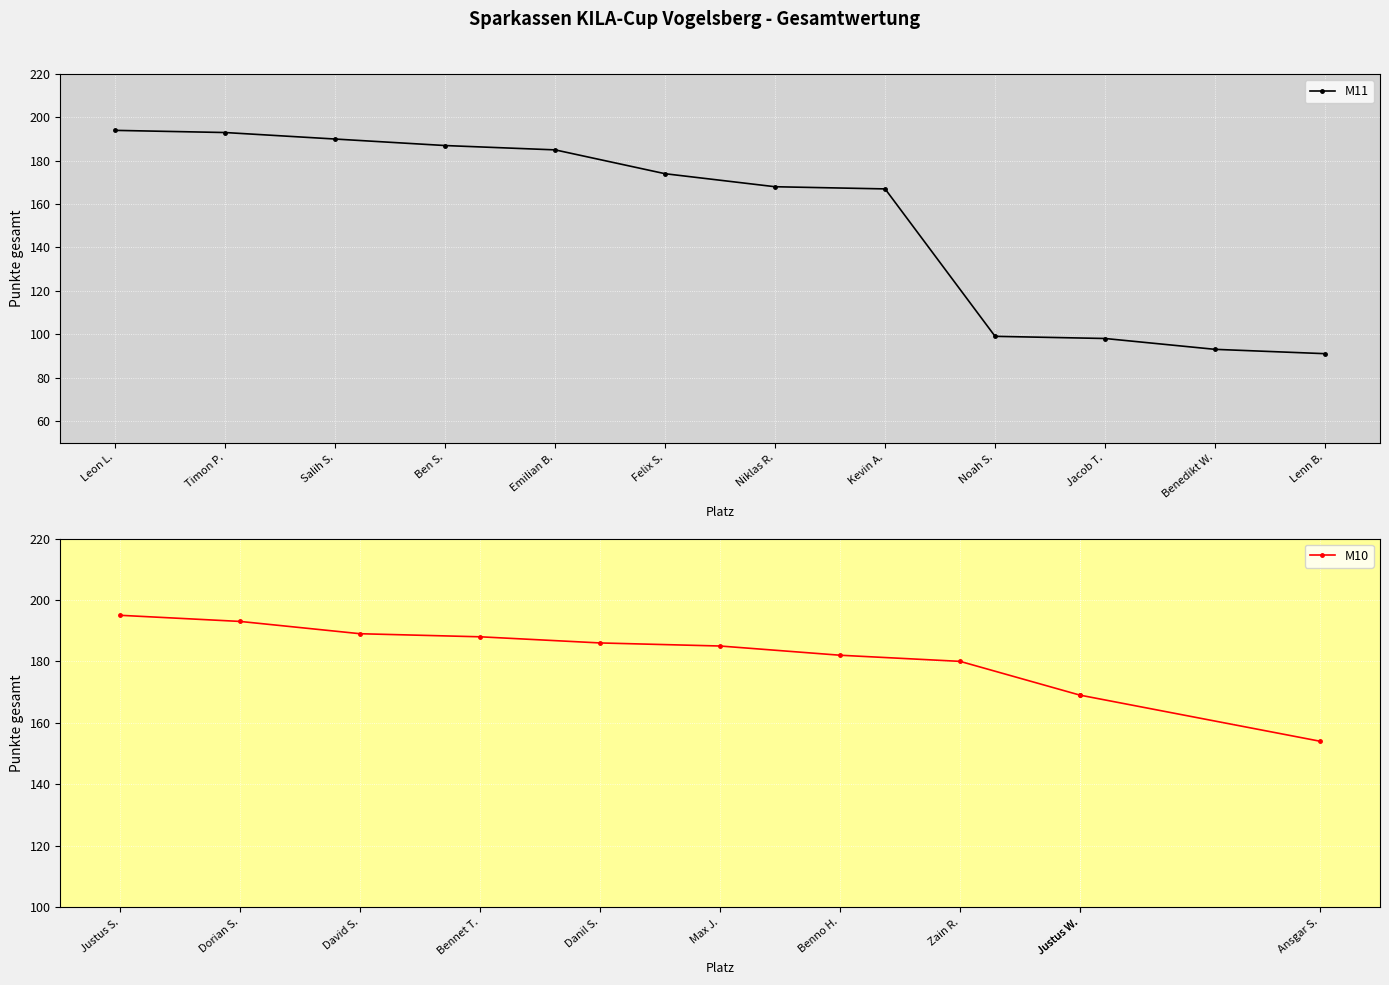

At which label does the data first exceed 174?

Leon L.